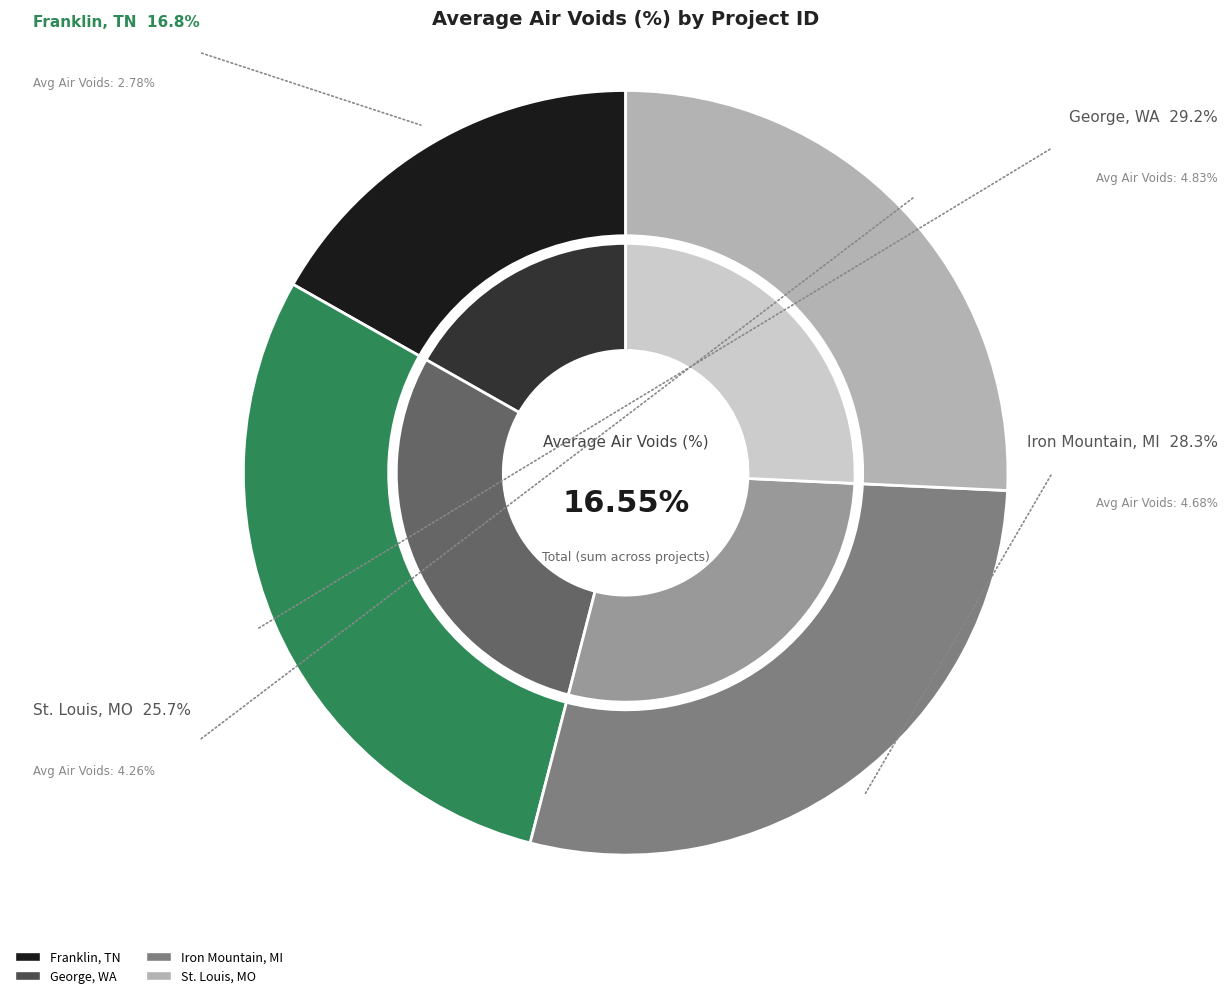

The Iron Mountain, MI slice represents 40% of the pie. True or false?

False